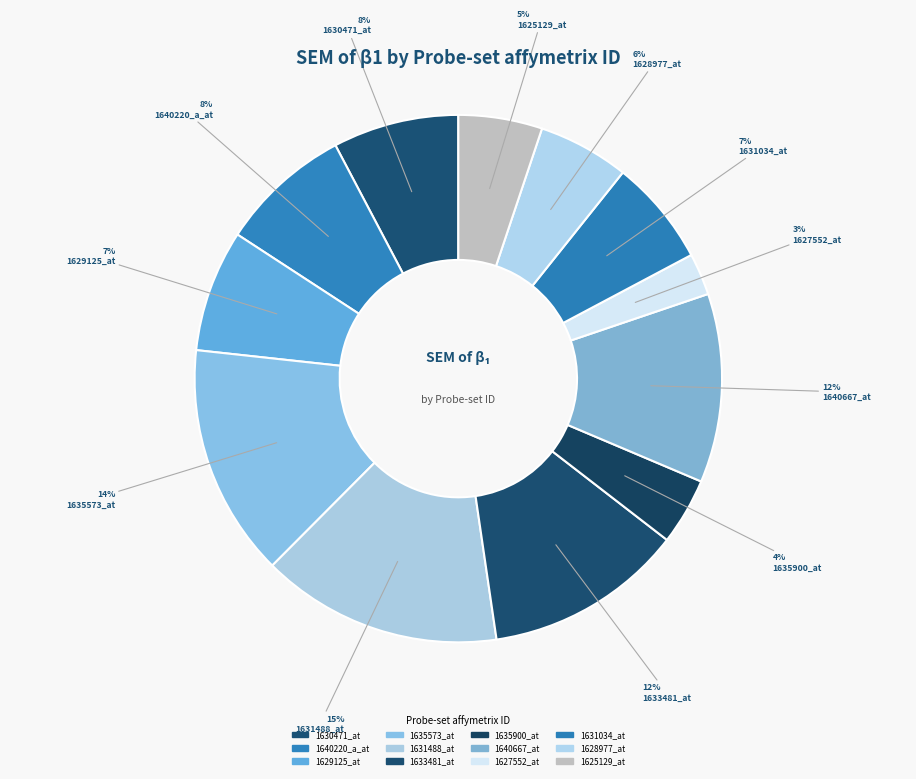

To the nearest percent, what is the average slice percentage?

8%